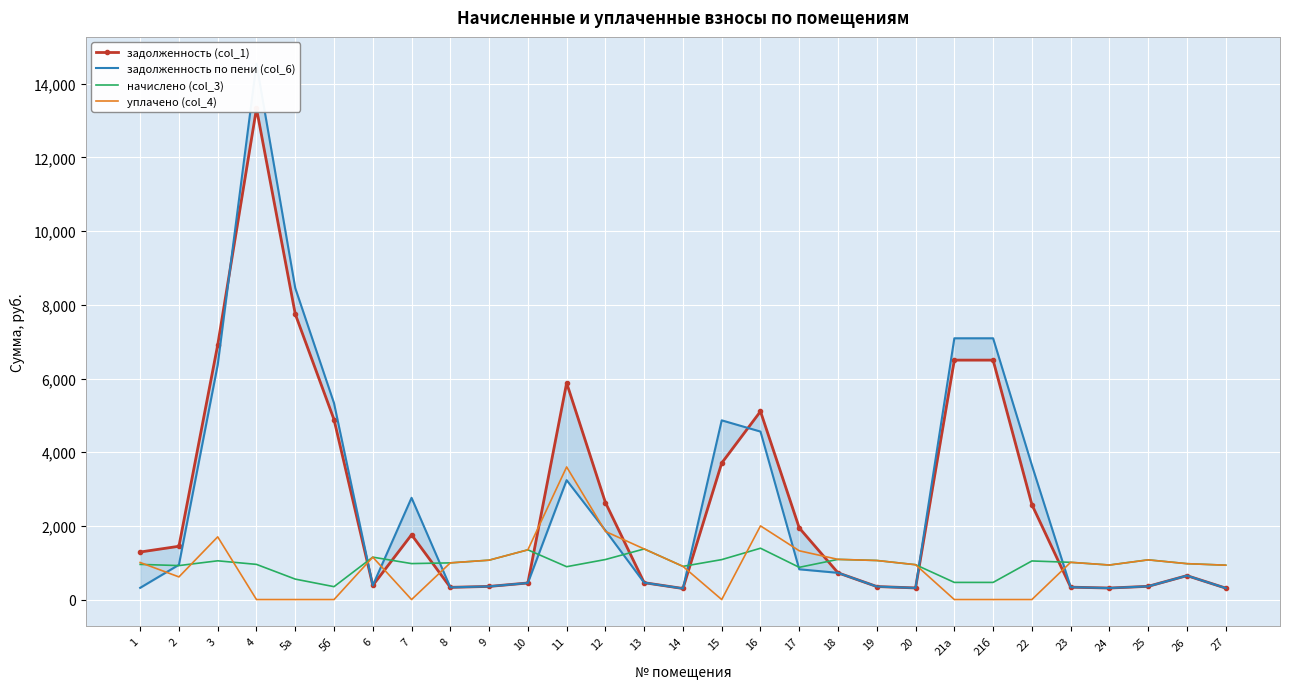

Reading right to left, what are all the values shown in this chart?

задолженность (col_1): 27=311.0	26=649.4	25=359.3	24=312.5	23=337.0	22=2578.4	21б=6499.9	21а=6499.9	20=315.4	19=353.5	18=725.2	17=1944.3	16=5108.8	15=3705.4	14=300.2	13=457.9	12=2634.1	11=5880.7	10=450.0	9=356.4	8=331.9	7=1759.5	6=383.8	5б=4886.1	5а=7751.5	4=13331.3	3=6912.4	2=1446.7	1=1290.5
задолженность по пени (col_6): 27=311.0	26=649.4	25=359.3	24=312.5	23=337.0	22=3647.8	21б=7092.5	21а=7092.5	20=315.4	19=353.5	18=725.2	17=821.5	16=4559.9	15=4865.0	14=300.2	13=457.9	12=1876.2	11=3241.6	10=450.0	9=356.4	8=331.9	7=2762.0	6=383.8	5б=5331.6	5а=8458.1	4=14546.7	3=6369.9	2=943.7	1=318.2
начислено (col_3): 27=933.1	26=974.2	25=1077.8	24=937.4	23=1010.9	22=1047.6	21б=465.5	21а=465.5	20=946.1	19=1060.6	18=1090.8	17=874.8	16=1393.2	15=1084.3	14=900.7	13=1373.8	12=1086.5	11=892.1	10=1350.0	9=1069.2	8=995.8	7=976.3	6=1151.3	5б=349.9	5а=555.1	4=954.7	3=1051.9	2=922.3	1=954.7
уплачено (col_4): 27=933.1	26=974.2	25=1077.8	24=937.4	23=1010.9	22=0.0	21б=0.0	21а=0.0	20=946.1	19=1060.6	18=1090.8	17=1323.8	16=2000.0	15=0.0	14=900.7	13=1373.8	12=1850.0	11=3600.0	10=1350.0	9=1069.2	8=995.8	7=0.0	6=1151.3	5б=0.0	5а=0.0	4=0.0	3=1702.0	2=614.9	1=1005.9